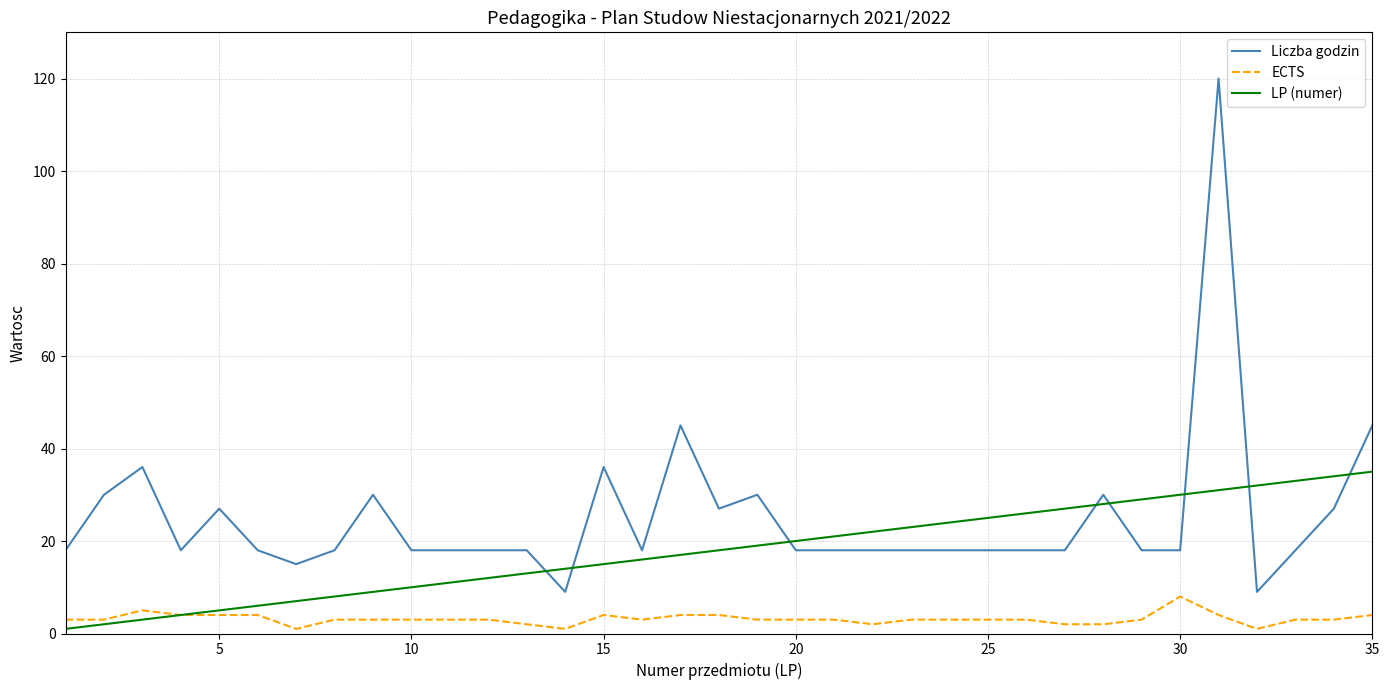

What is the difference between the maximum and second lowest values in the Liczba godzin series?

111